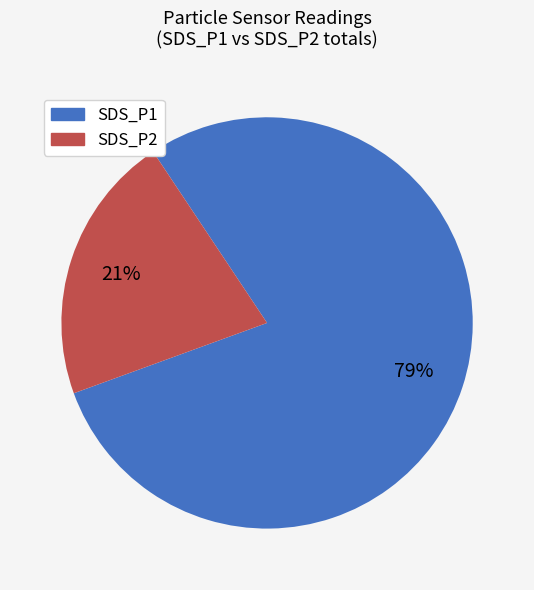

Is there any slice that represents more than half of the pie?

Yes